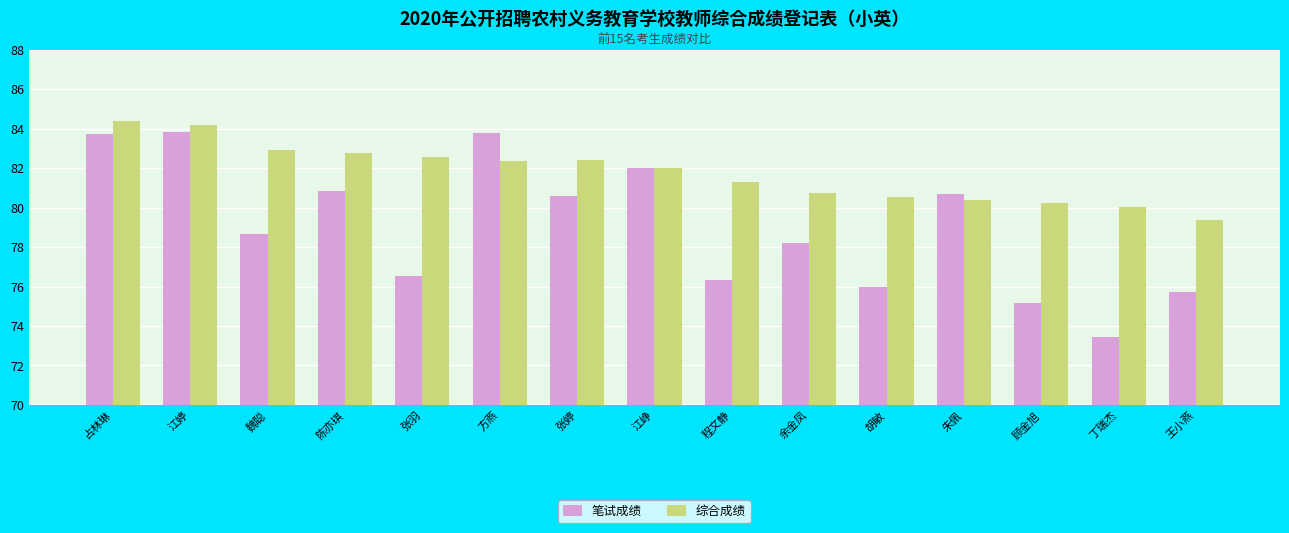

Rank the series by their maximum value, from lowest to highest.

笔试成绩, 综合成绩